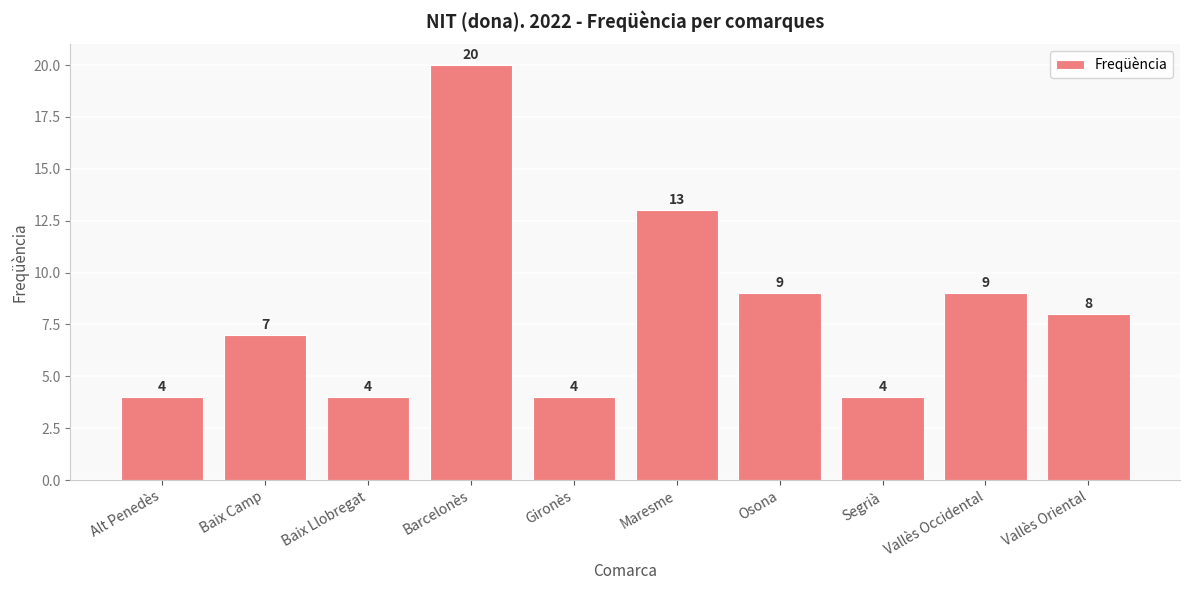

What is the label of the 1st bar from the left?

Alt Penedès